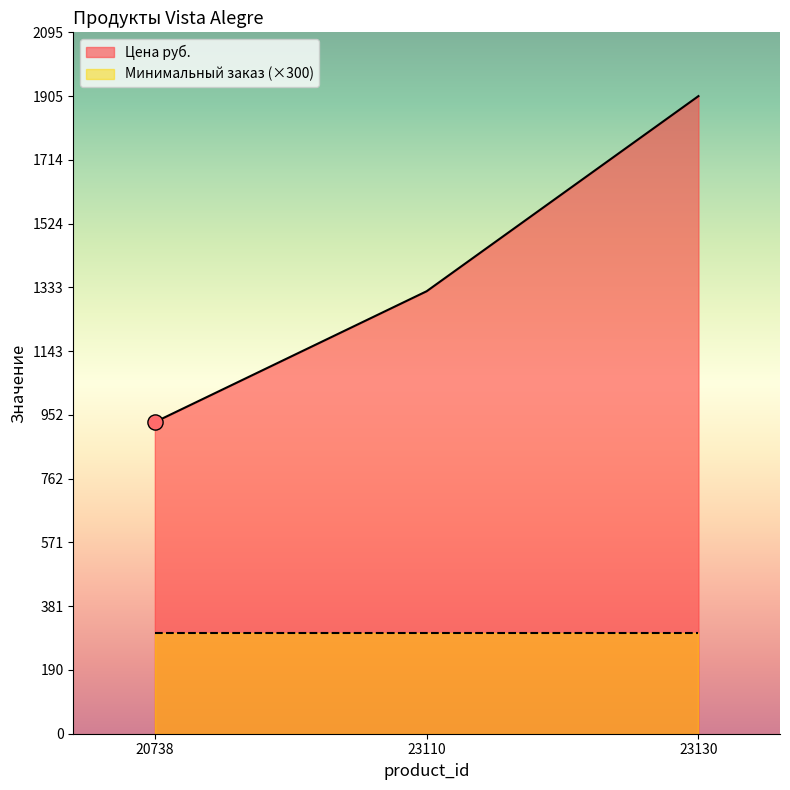

What is the change in value from 20738 to 23110?

+391